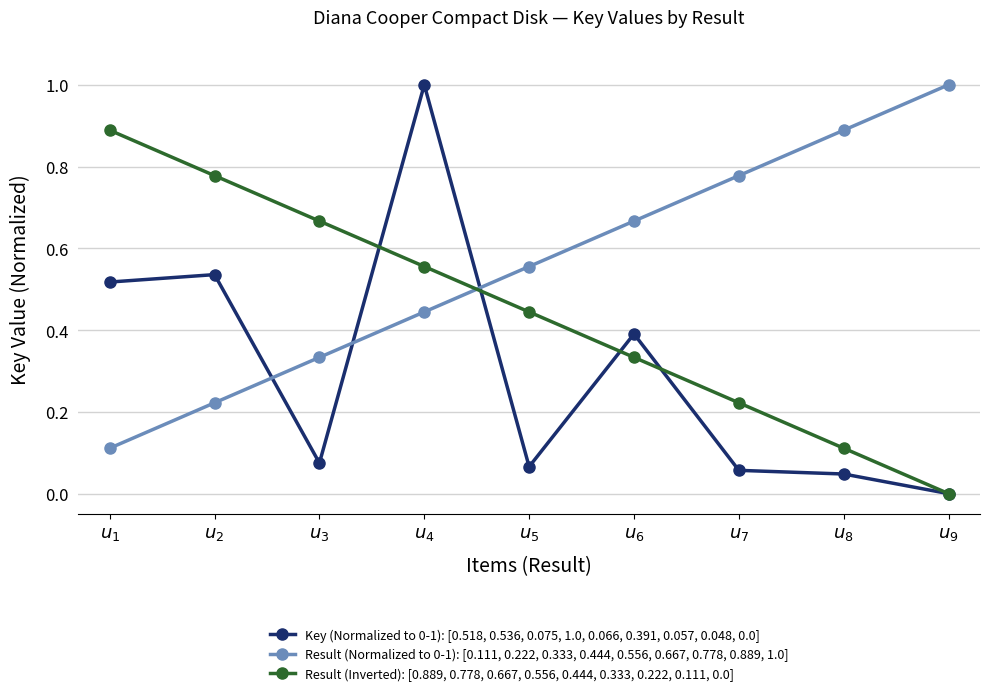

True or false: Result (Inverted): [0.889, 0.778, 0.667, 0.556, 0.444, 0.333, 0.222, 0.111, 0.0] has more than 0 interior local peaks.

False